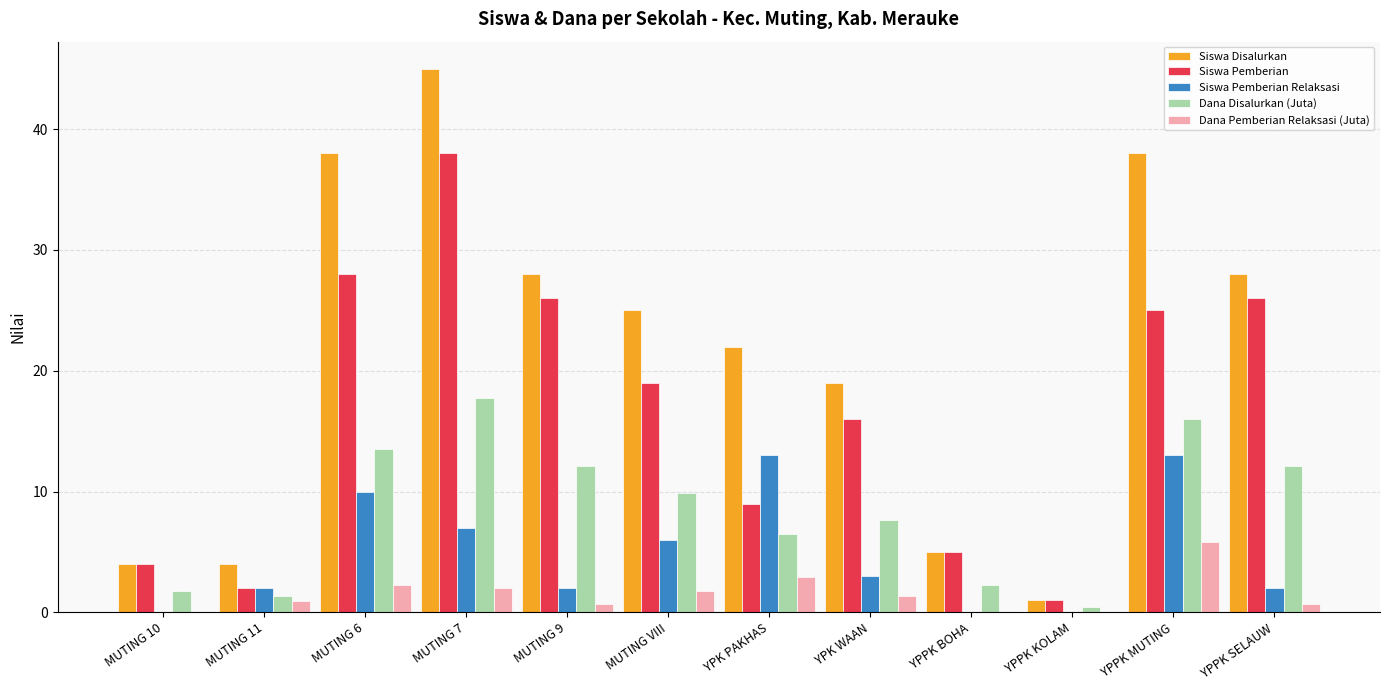

Which series has the widest spread of values?

Siswa Disalurkan